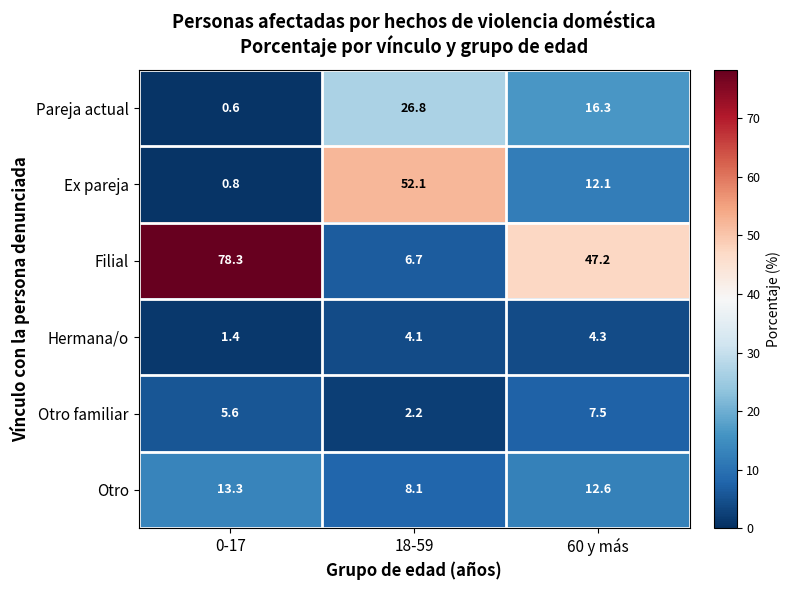

List the series in order of their peak value, lowest first.

Hermana/o, Otro familiar, Otro, Pareja actual, Ex pareja, Filial